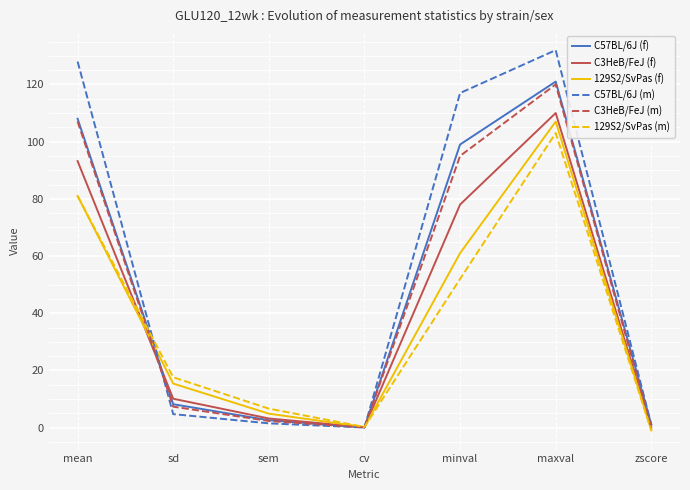

At which category does the chart reach its peak across all series?

maxval